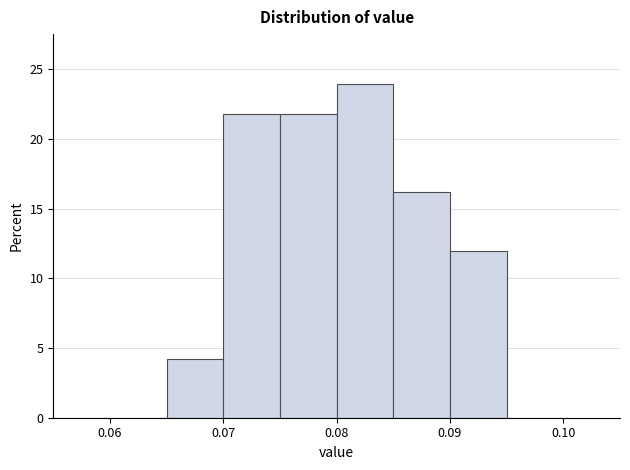

Reading left to right, list every bar in this chart as the range it spans on the x-axis followed by its height. The values are not printed on the chart, so give them approximately, as read against the axis.

0.055 to 0.060: 0
0.060 to 0.065: 0
0.065 to 0.070: 4
0.070 to 0.075: 22
0.075 to 0.080: 22
0.080 to 0.085: 24
0.085 to 0.090: 16
0.090 to 0.095: 12
0.095 to 0.100: 0